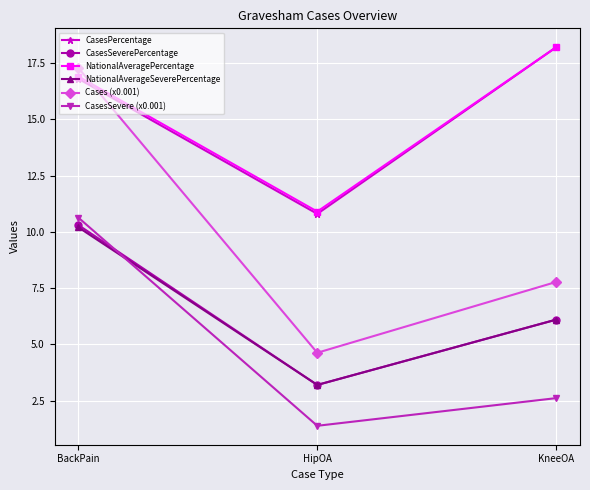

True or false: NationalAverageSeverePercentage has a value of 3.2 at HipOA.

True